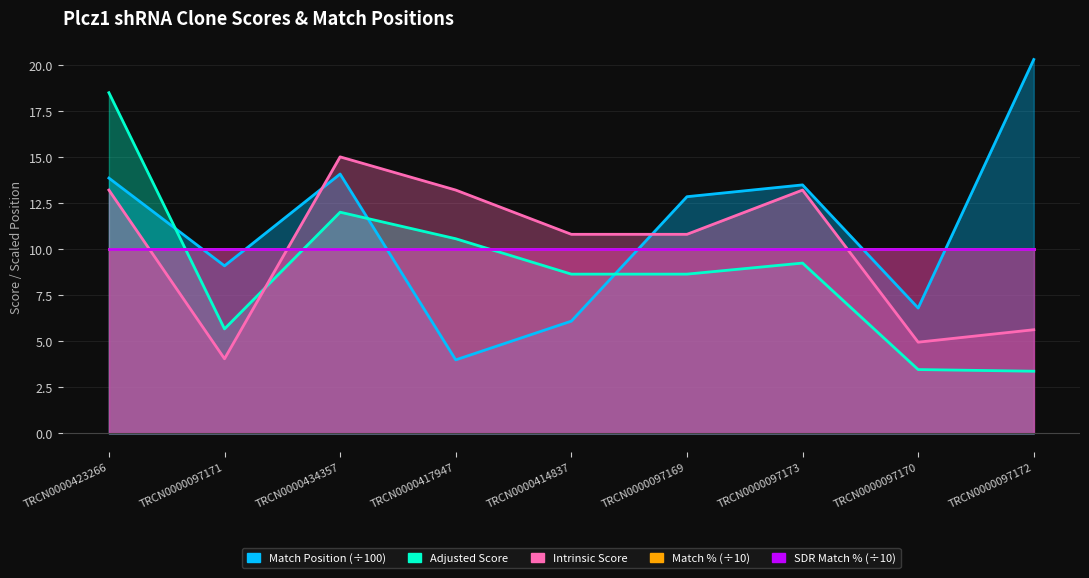

What is the sum of the Match Position values at TRCN0000097171 and TRCN0000423266?

22.9